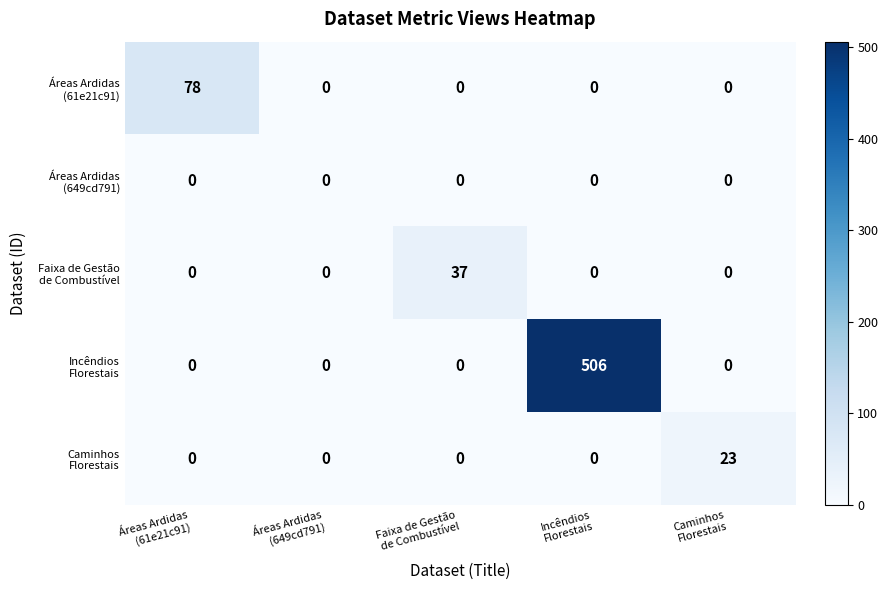

What is the maximum value shown in the chart?

506